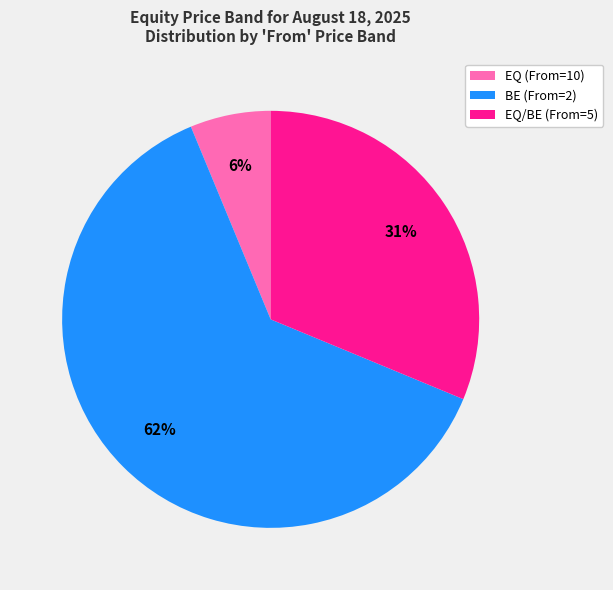

Which has a higher value, BE (From=2) or EQ (From=10)?

BE (From=2)